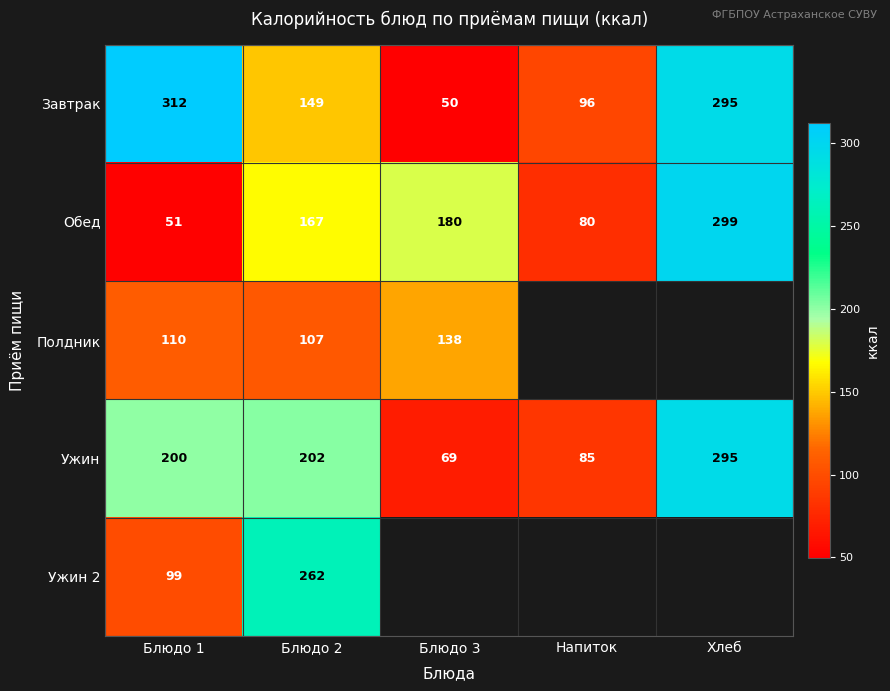

Which category has the highest value in the Ужин series?

Хлеб